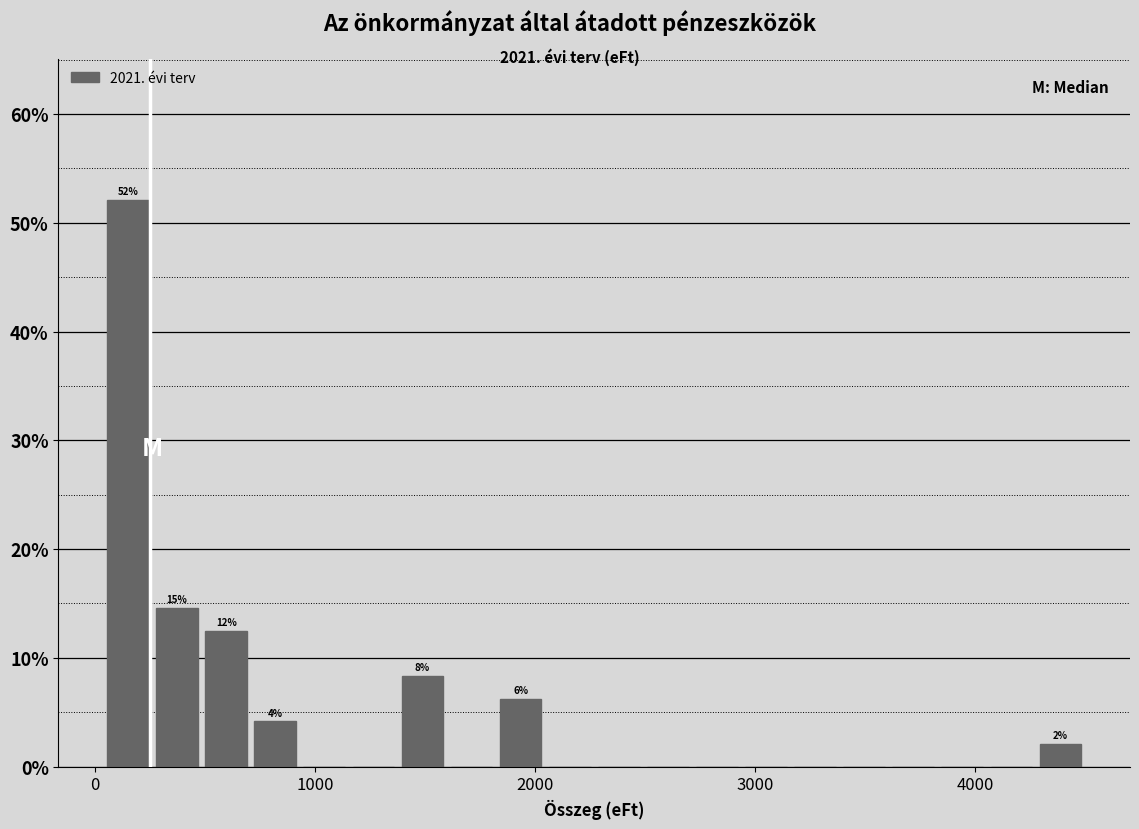

Read against the x-axis, roughly where is the centre of the tallest bar?

200